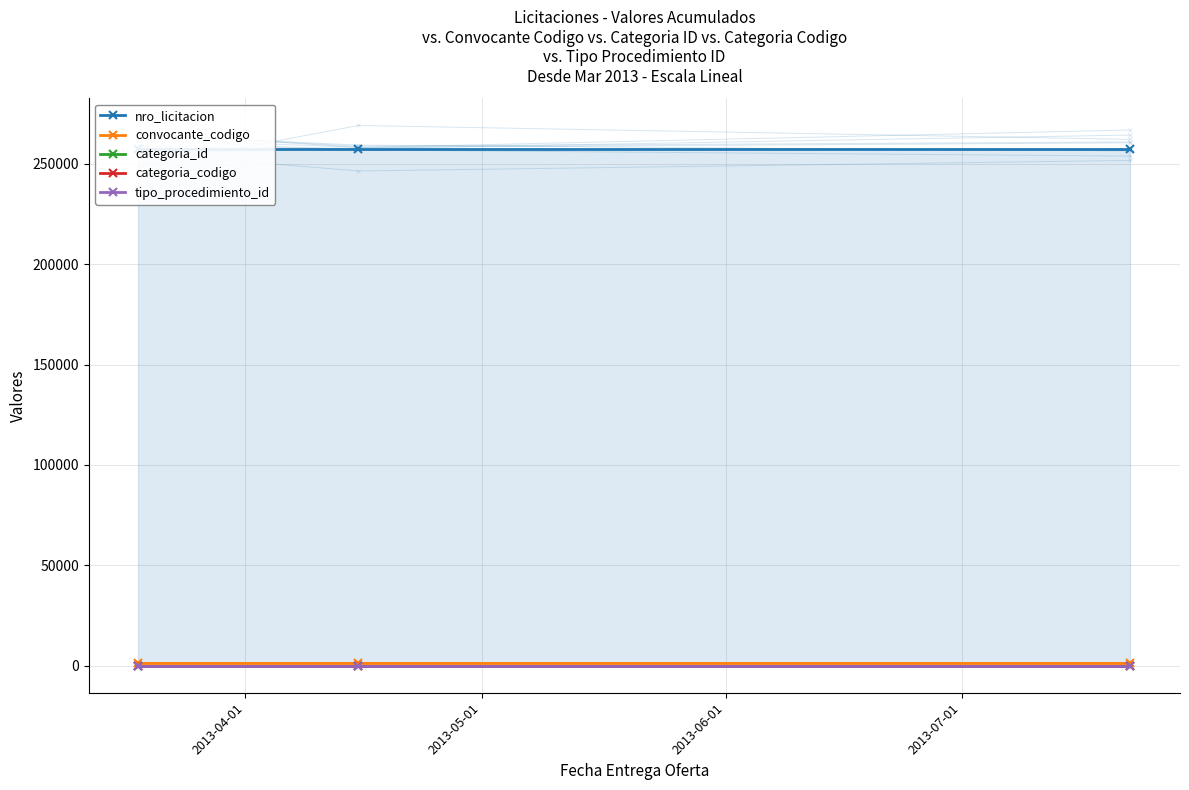

Rank the series at 2013-05-01 from highest to lowest value.

nro_licitacion, convocante_codigo, categoria_id, categoria_codigo, tipo_procedimiento_id